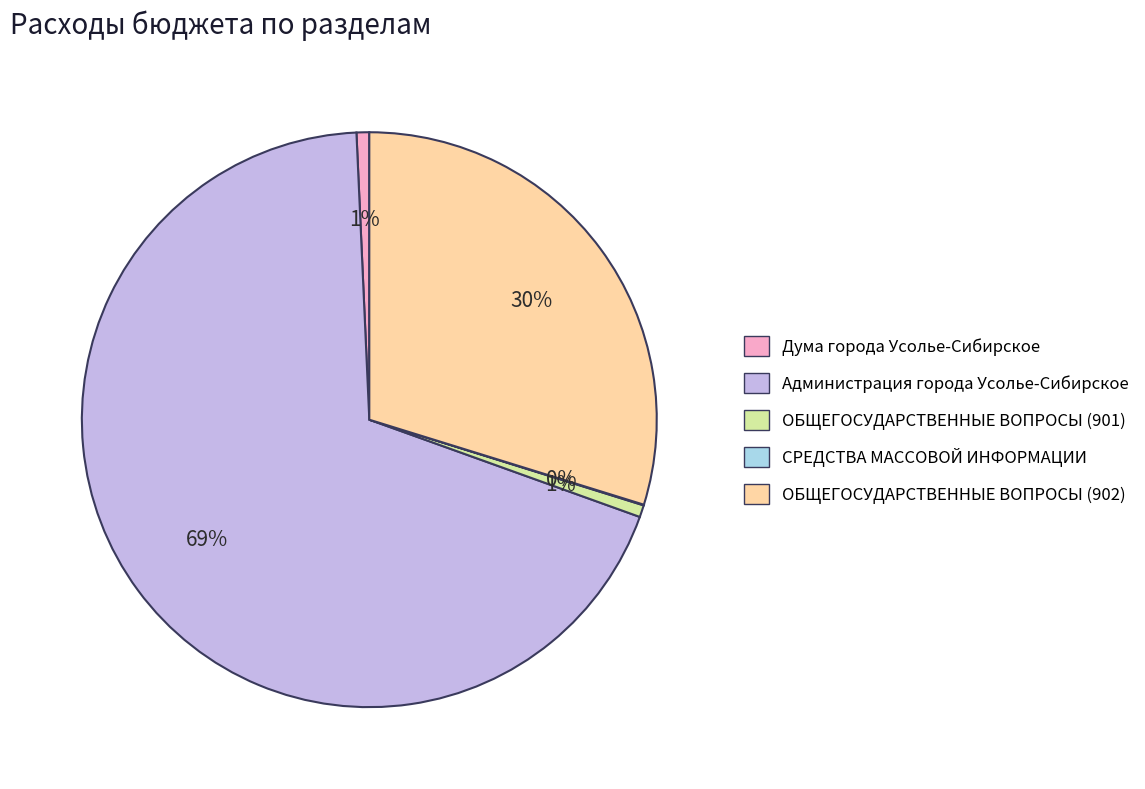

Is the sum of Дума города Усолье-Сибирское and Администрация города Усолье-Сибирское greater than half?

Yes